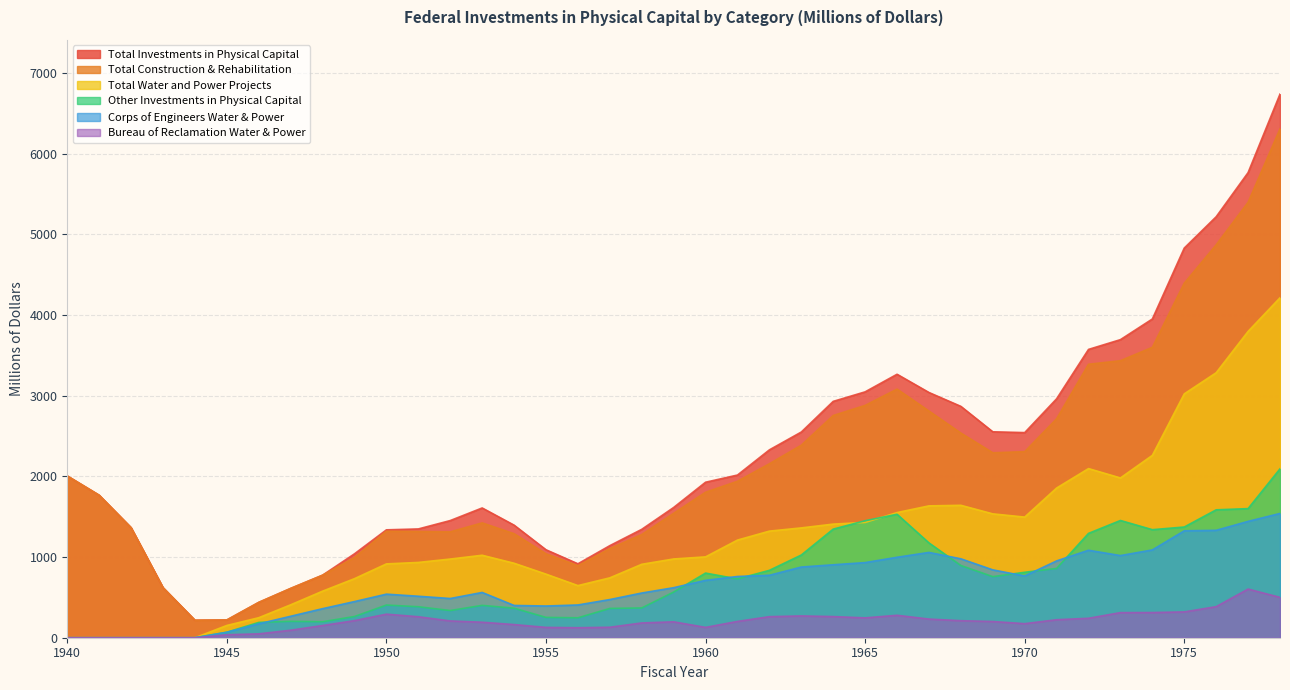

What is the value of the Corps_of_Engineers point at the 6th from the left?

68